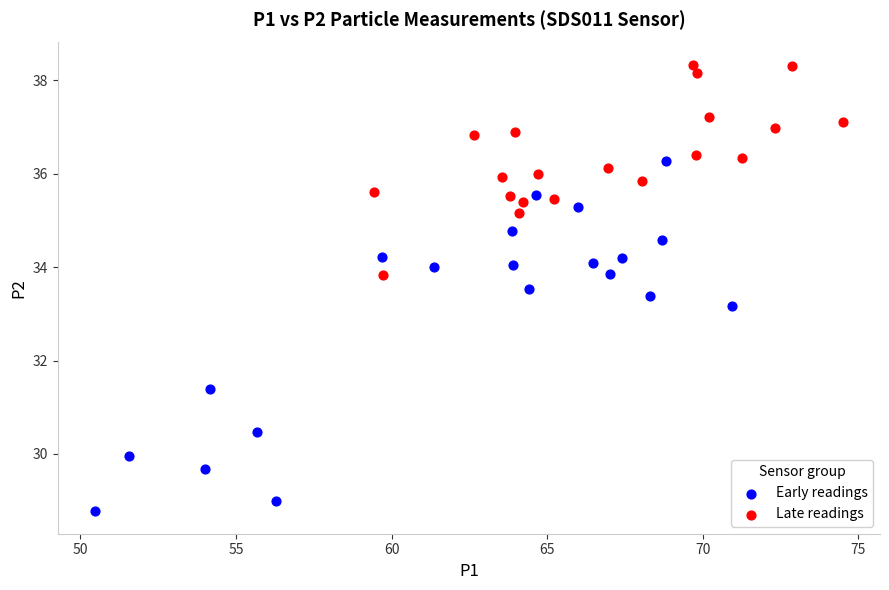

Which series has the largest Y range (max minus min)?

Early readings